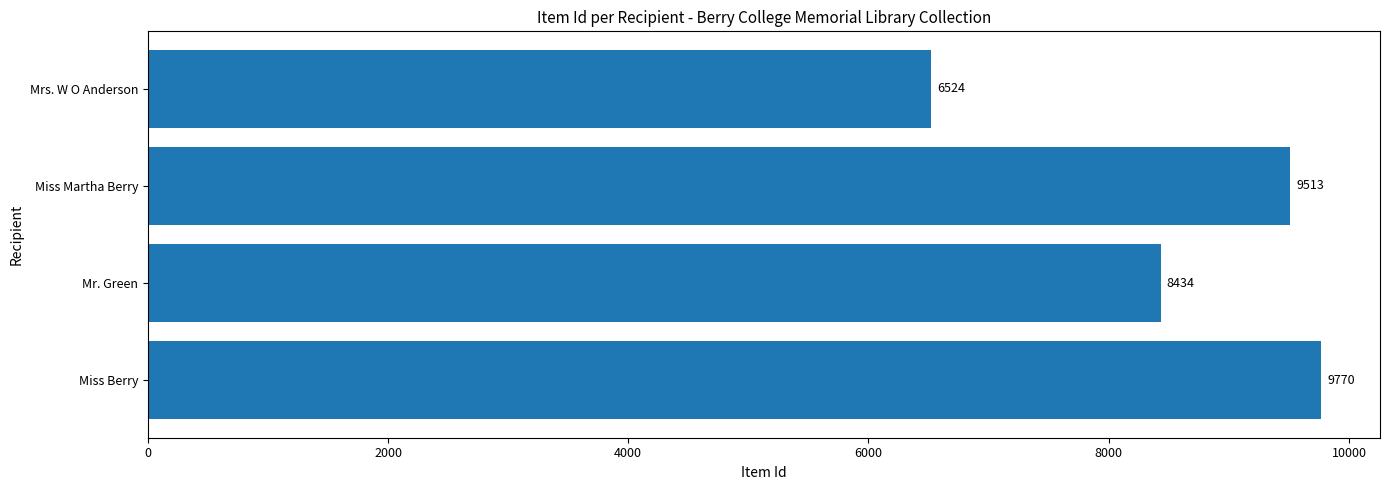

What is the change in value from Mr. Green to Miss Martha Berry?

+1079